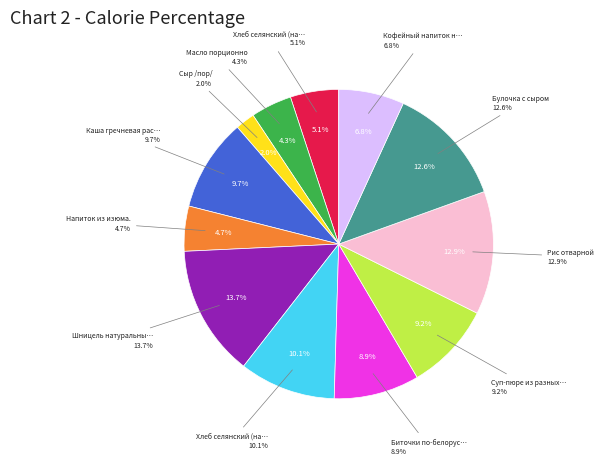

Rank the categories by value from lowest to highest.

Сыр /пор/, Масло порционно, Напиток из изюма., Хлеб селянский (нарезка), Кофейный напиток на молоке /10гр/, Биточки по-белорусски /вода/, Суп-пюре из разных овощей, Каша гречневая расс.с овощами, Хлеб селянский (нарезка) 2, Булочка с сыром, Рис отварной, Шницель натуральный рублен./свин/